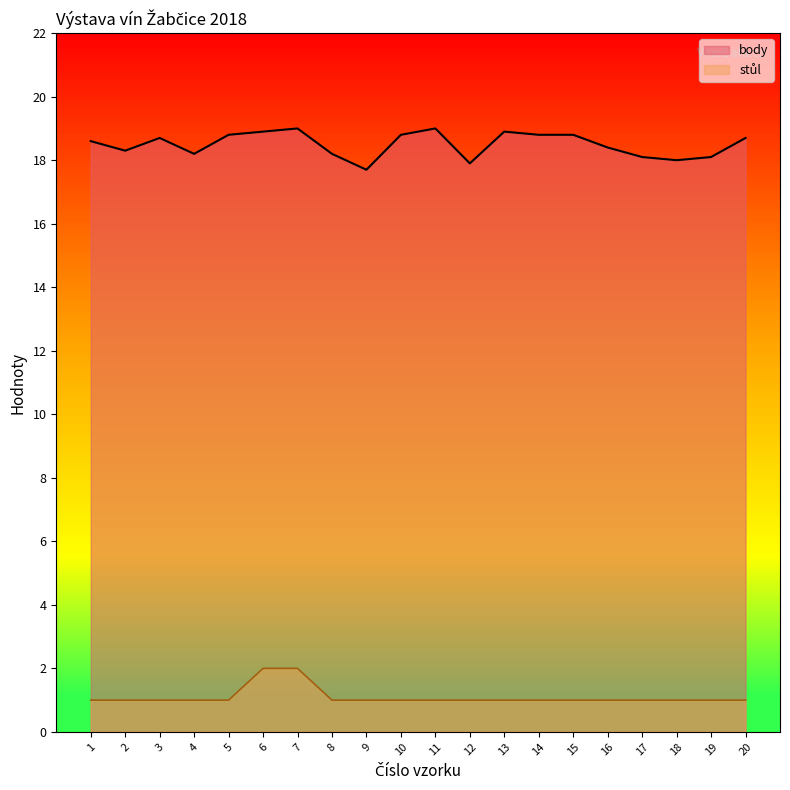

True or false: stul has a value of 1.7 at 12.

False